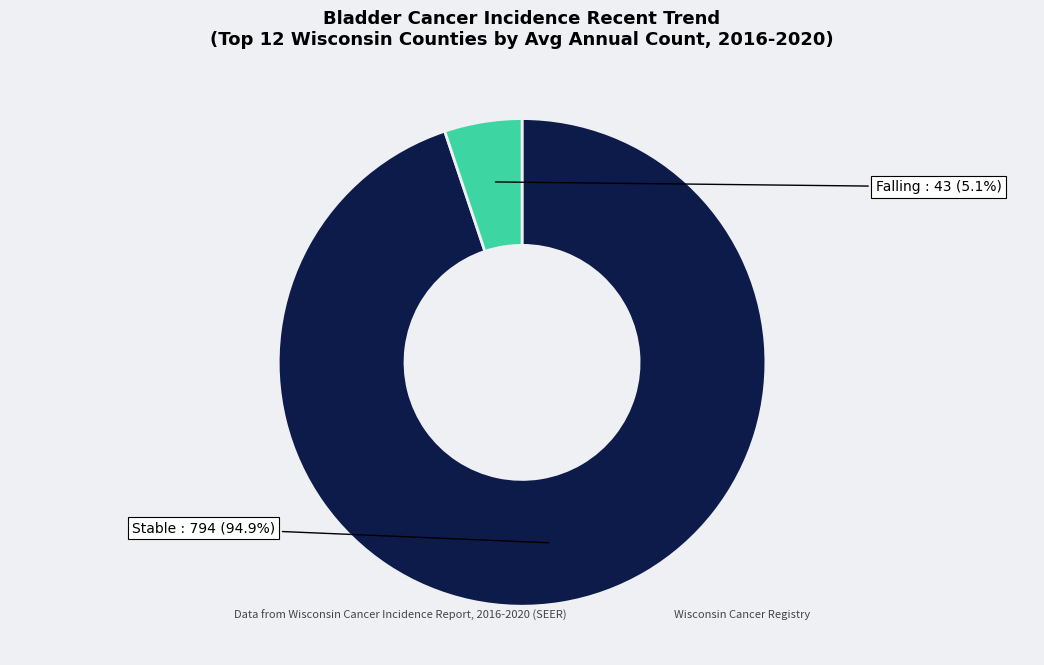

Does any single category account for the majority?

Yes